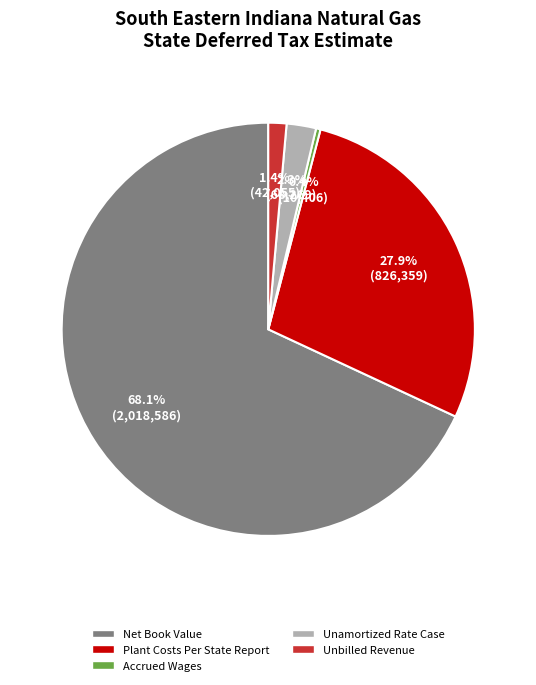

What percentage do Unamortized Rate Case and Accrued Wages together represent?

2.7%